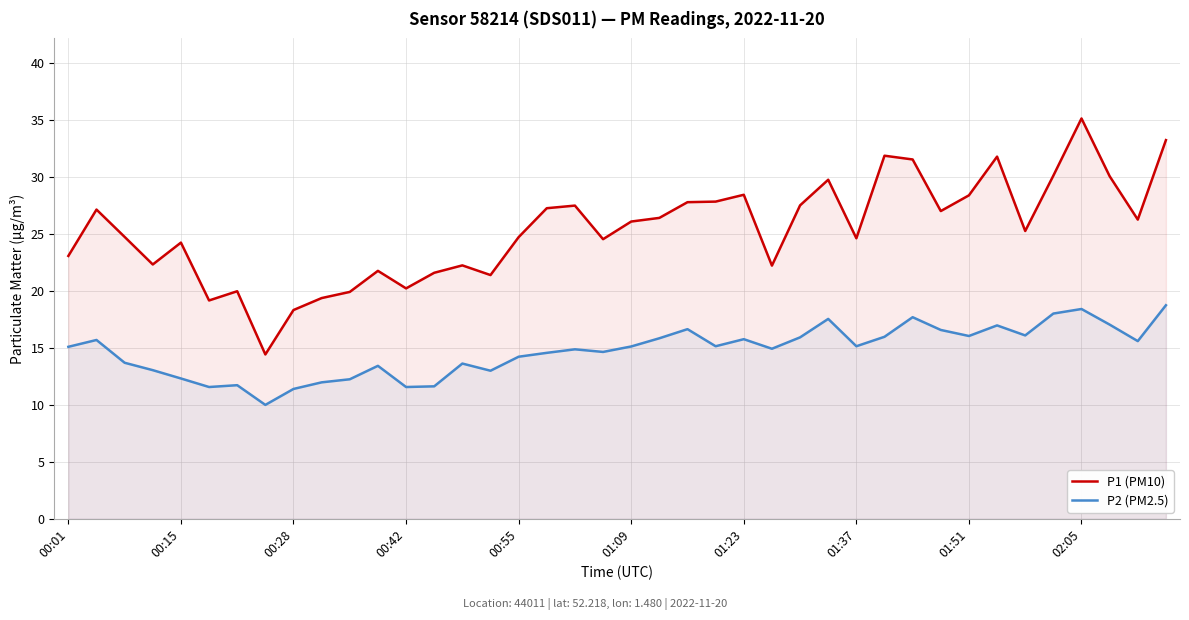

What is the total value across all series at 25?

37.2